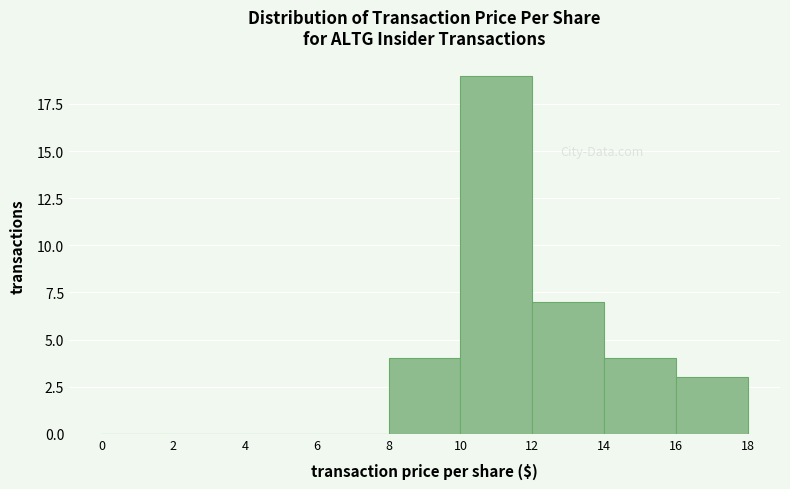

Reading left to right, transcribe this chart: for each bar, give the range it covers on the x-axis and its height. The values are not printed on the chart, so give them approximately, as read against the axis.

0 to 2: 0
2 to 4: 0
4 to 6: 0
6 to 8: 0
8 to 10: 4
10 to 12: 19
12 to 14: 7
14 to 16: 4
16 to 18: 3